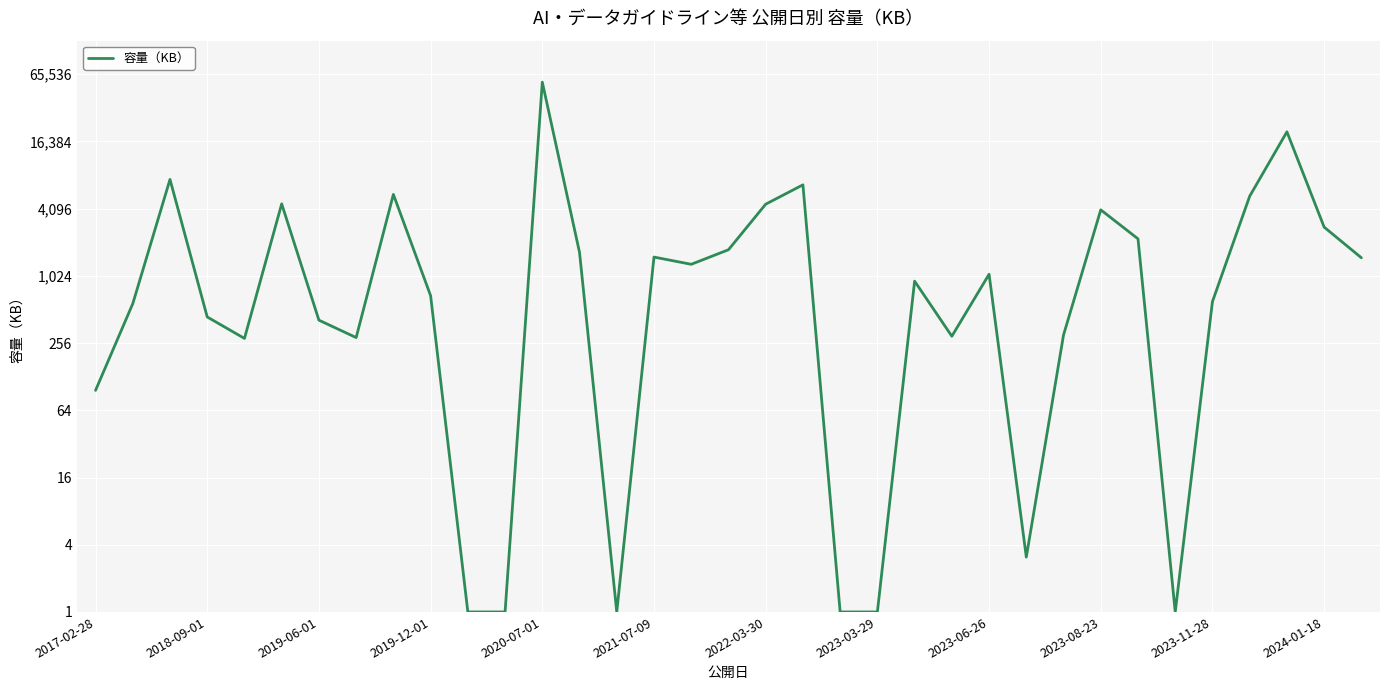

At which category does the chart reach its peak across all series?

2020-07-01